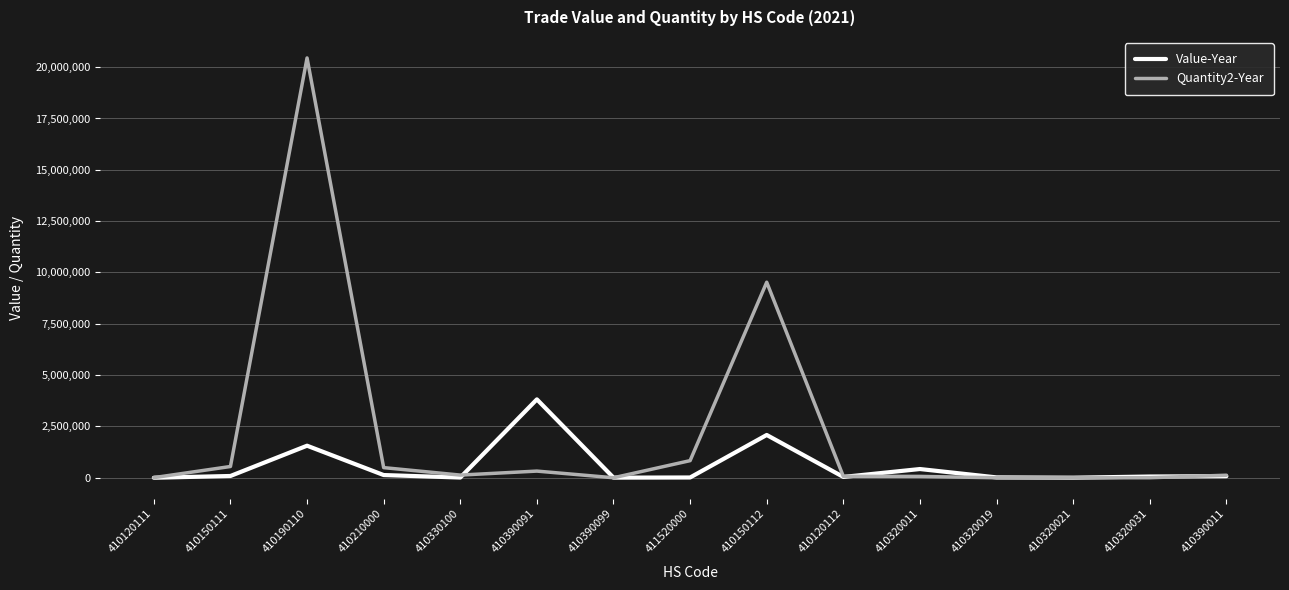

The value of Quantity2-Year at 410150112 is 5816094. True or false?

False